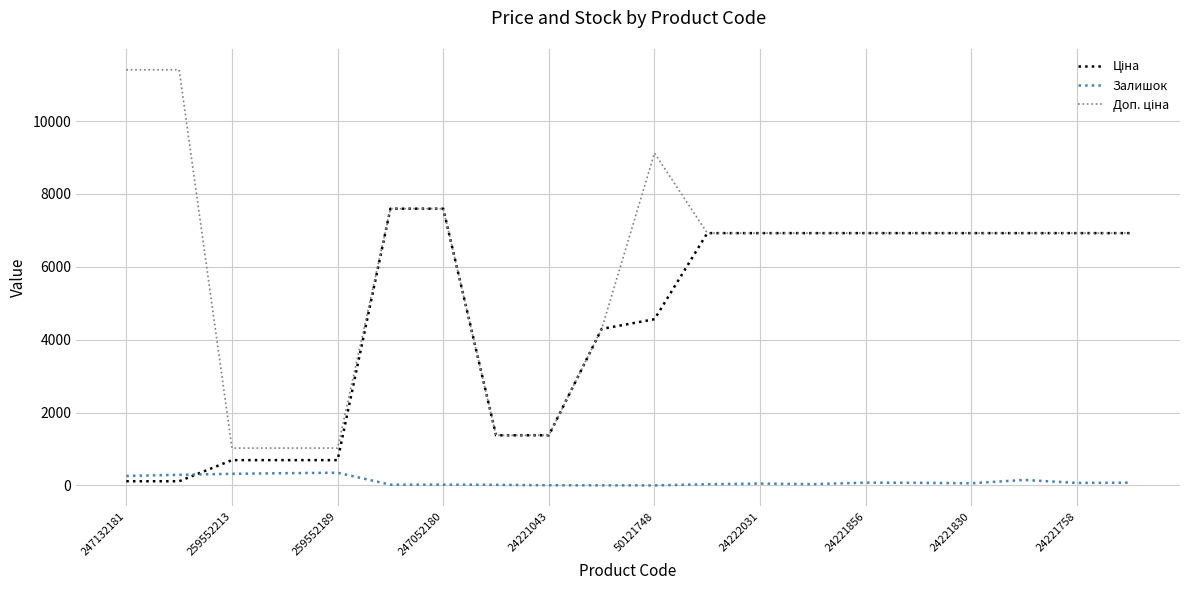

At which label is Доп. ціна closest to 6217?

11